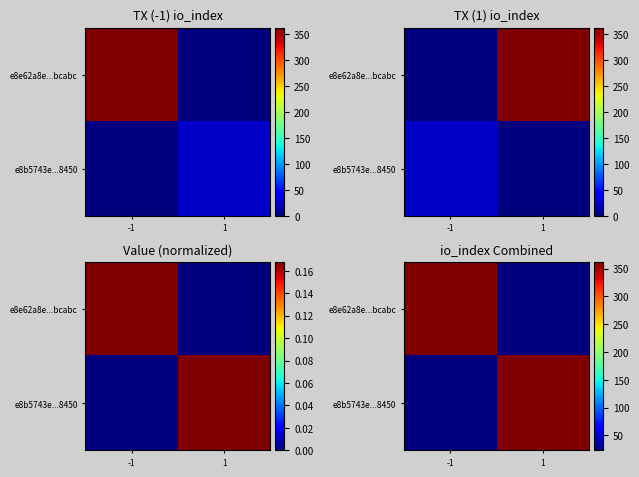

What is the minimum value shown in the chart?

23